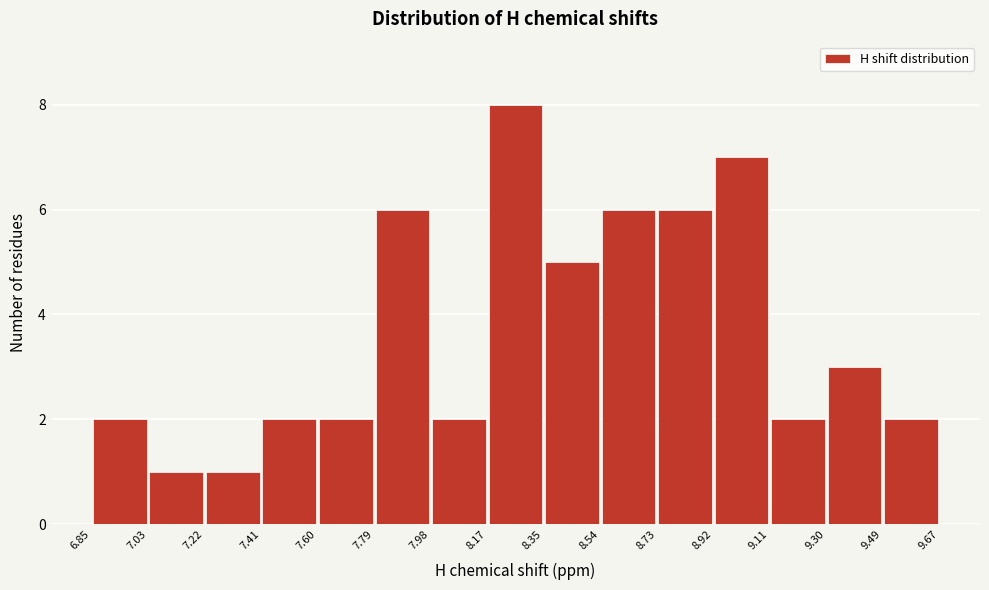

Reading left to right, transcribe this chart: for each bar, give the range it covers on the x-axis and its height. The values are not printed on the chart, so give them approximately, as read against the axis.

6.85 to 7.03: 2
7.03 to 7.22: 1
7.22 to 7.41: 1
7.41 to 7.60: 2
7.60 to 7.79: 2
7.79 to 7.98: 6
7.98 to 8.17: 2
8.17 to 8.35: 8
8.35 to 8.54: 5
8.54 to 8.73: 6
8.73 to 8.92: 6
8.92 to 9.11: 7
9.11 to 9.30: 2
9.30 to 9.49: 3
9.49 to 9.67: 2